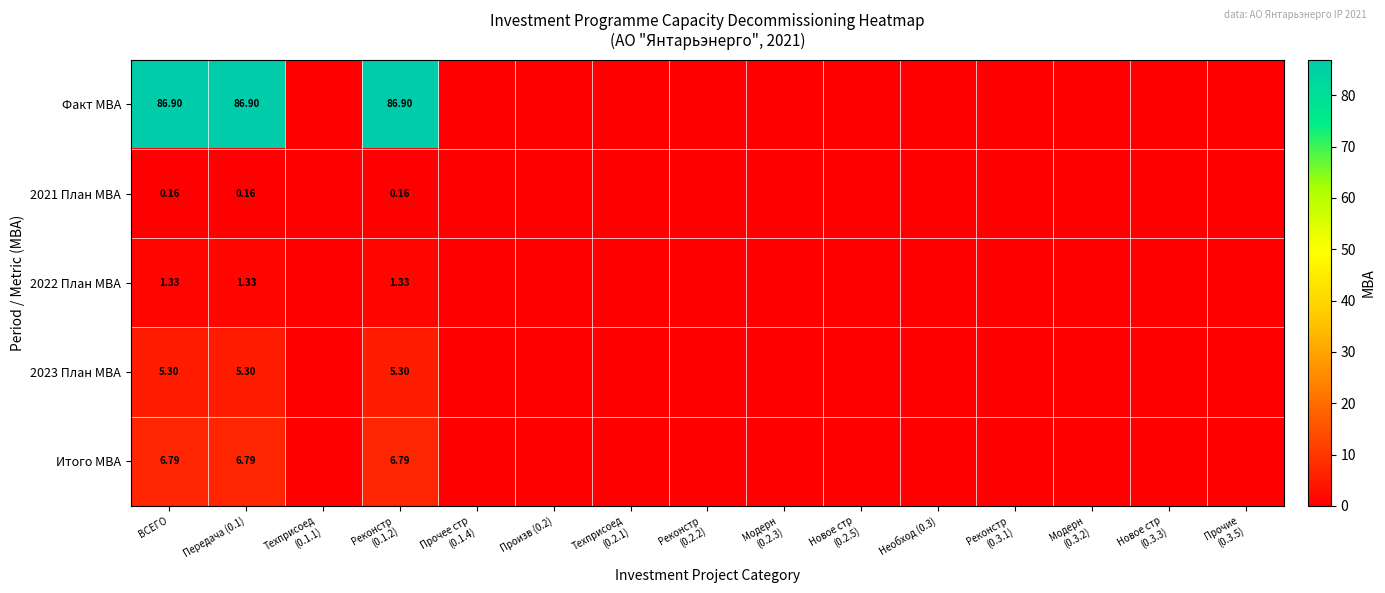

List the series in order of their peak value, lowest first.

2021 План МВА, 2022 План МВА, 2023 План МВА, Итого МВА, Факт МВА